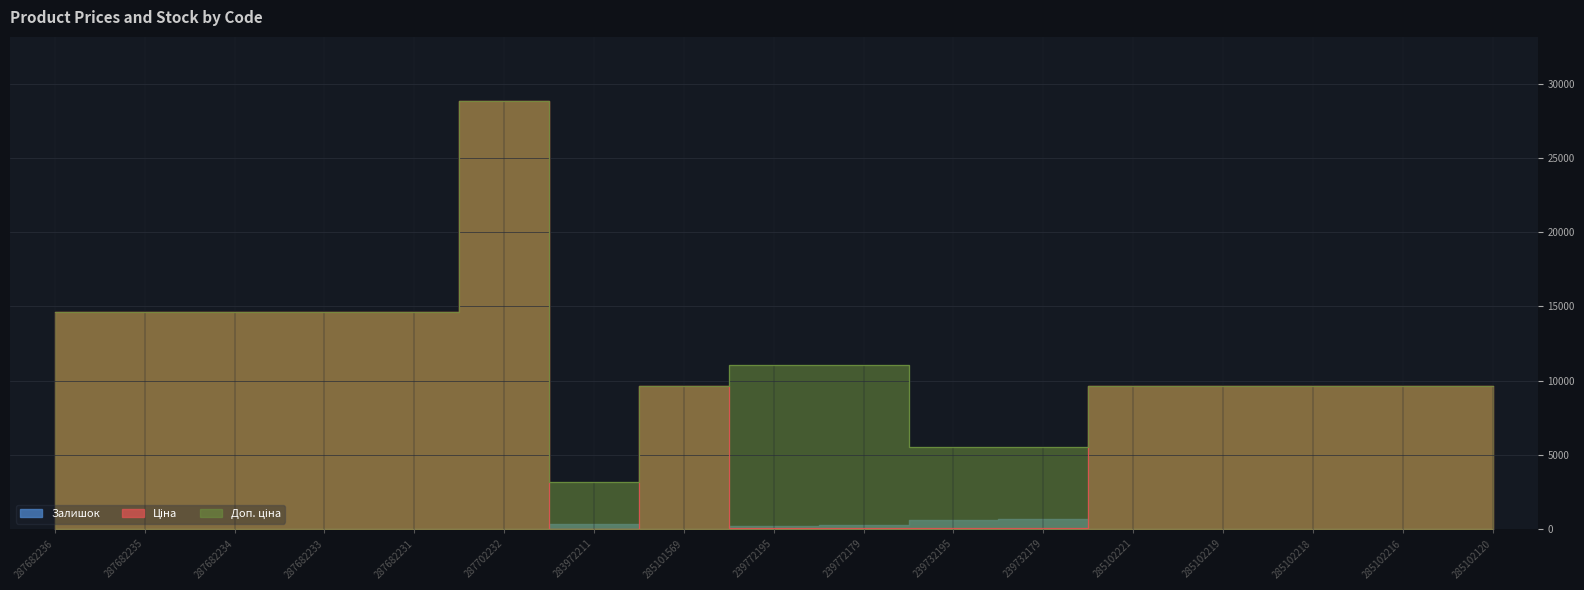

Is it true that Доп. ціна equals 19511.7 at 287682233?

False